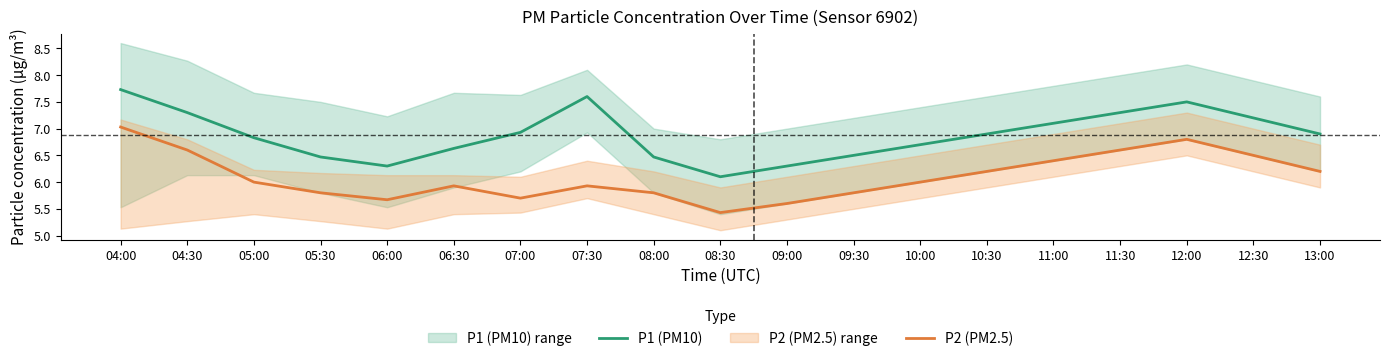

Where is P1 (PM10) nearest to the value 6?

08:30